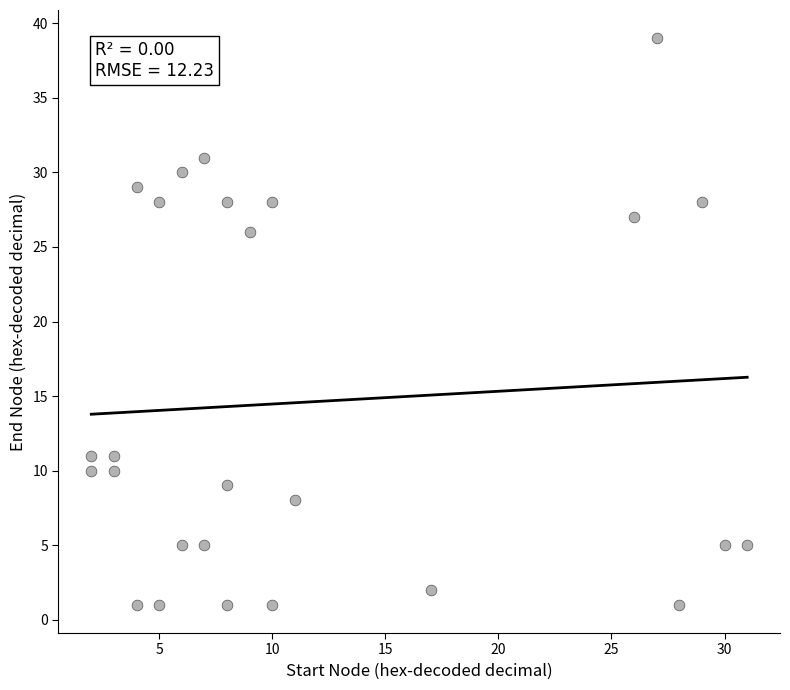

What Y value in the scatter plot is closest to 20?

26